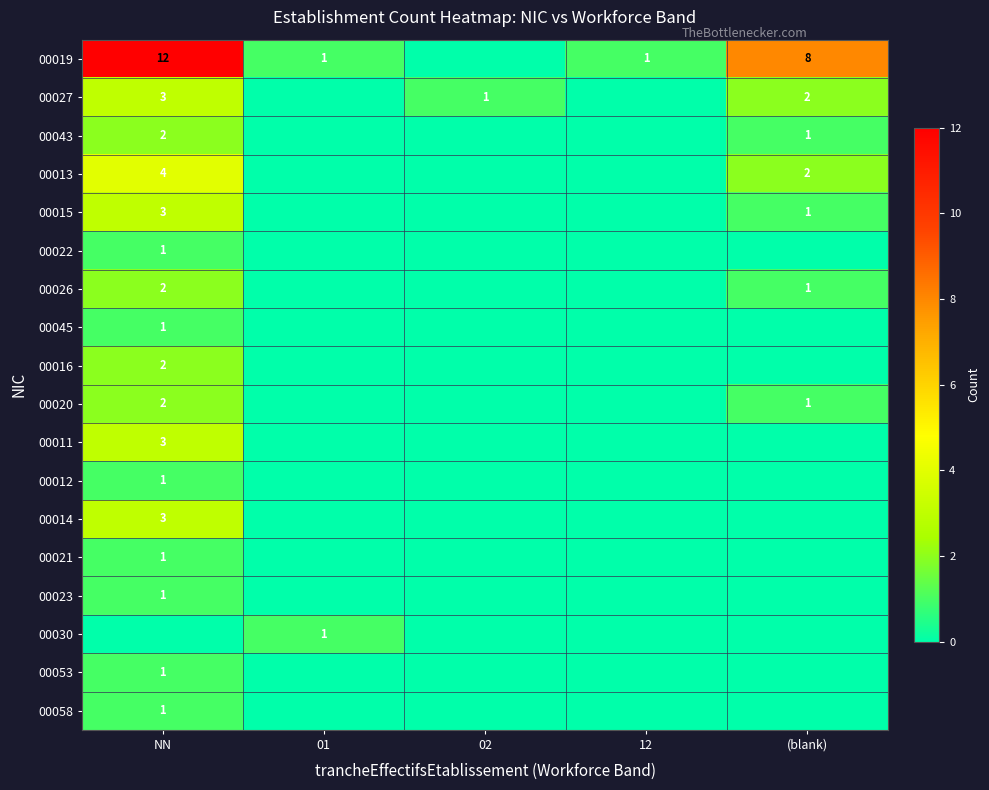

What is the difference between the highest and lowest values at 02?

1